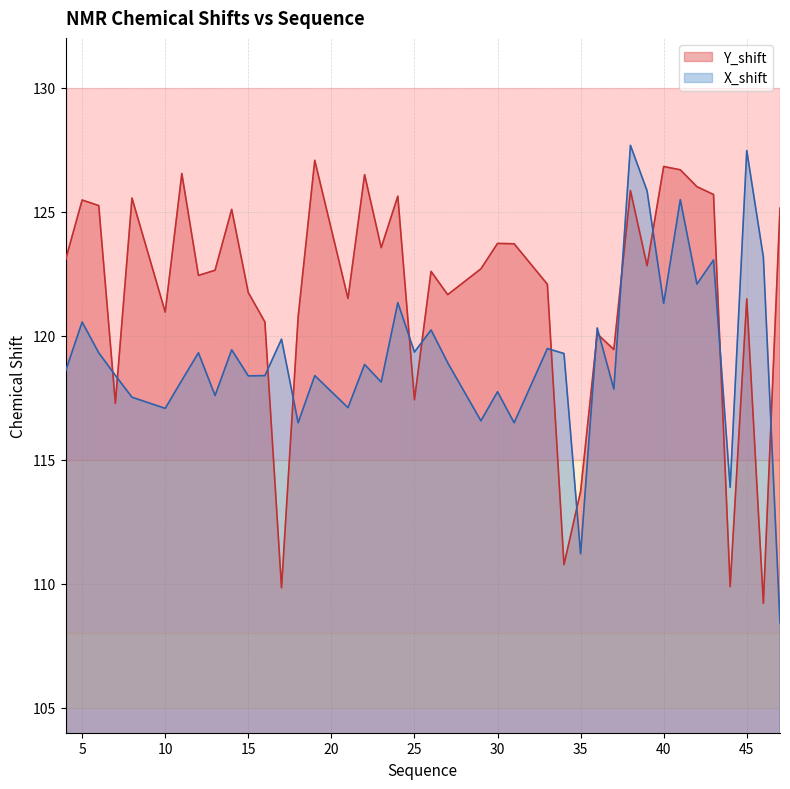

Where do X_shift and Y_shift first cross each other?

6 and 7